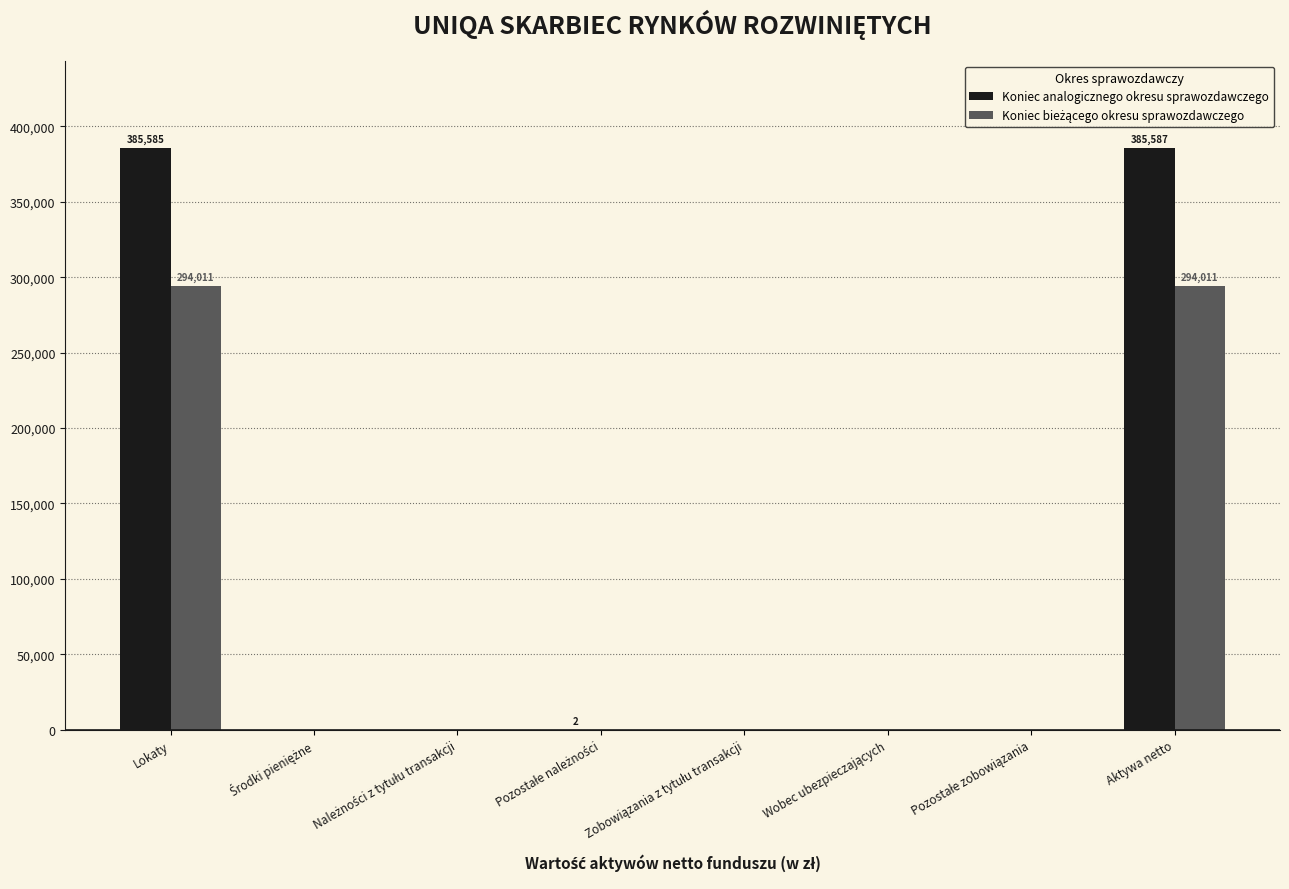

Which series has the largest total across all categories?

Koniec analogicznego okresu sprawozdawczego